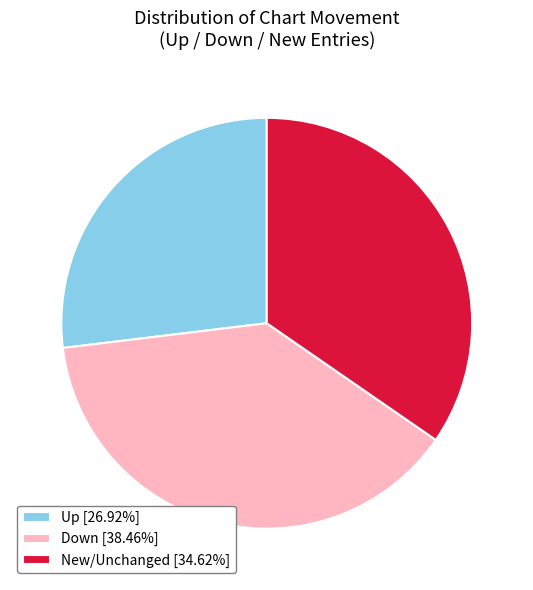

Is the sum of Down [38.46%] and Up [26.92%] greater than half?

Yes